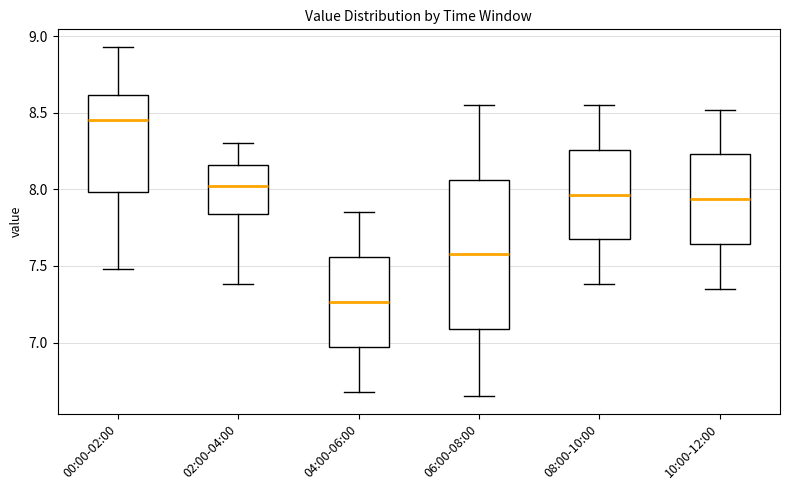

Where does the upper whisker of the box for 06:00-08:00 end on the y-axis? The values are not printed on the chart, so give them approximately, as read against the axis.

8.55